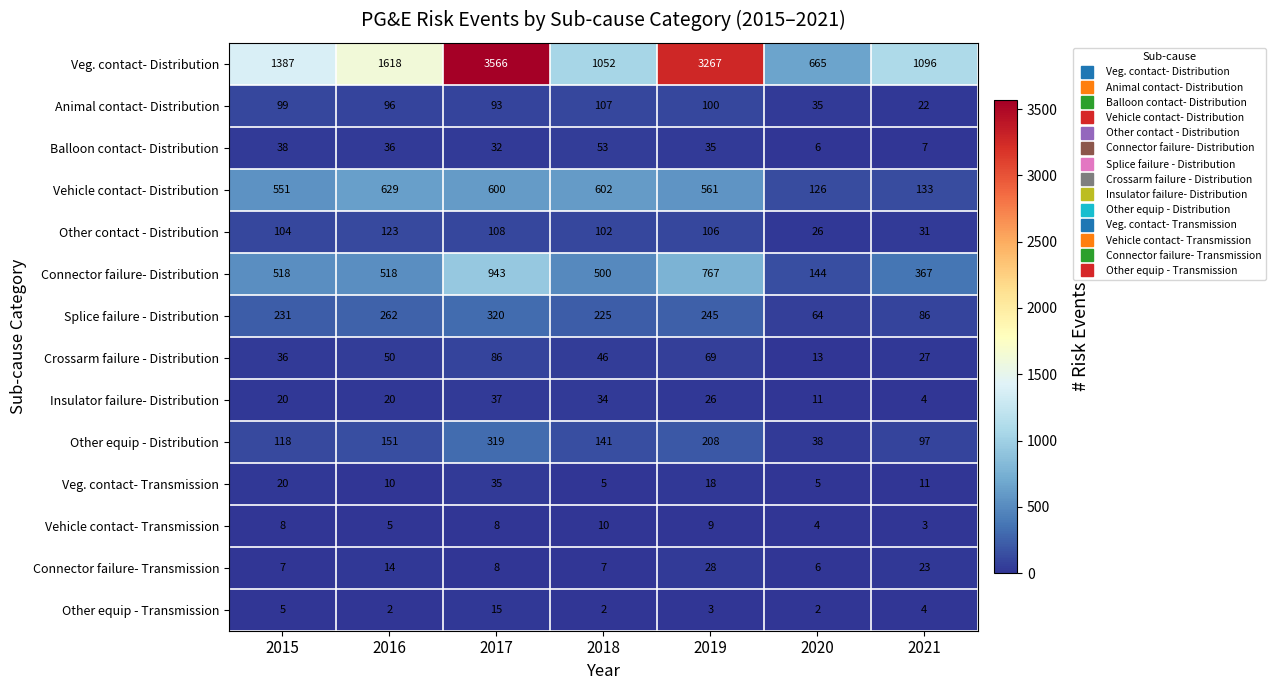

What is the difference between the maximum and second lowest values in the Splice failure - Distribution series?

234